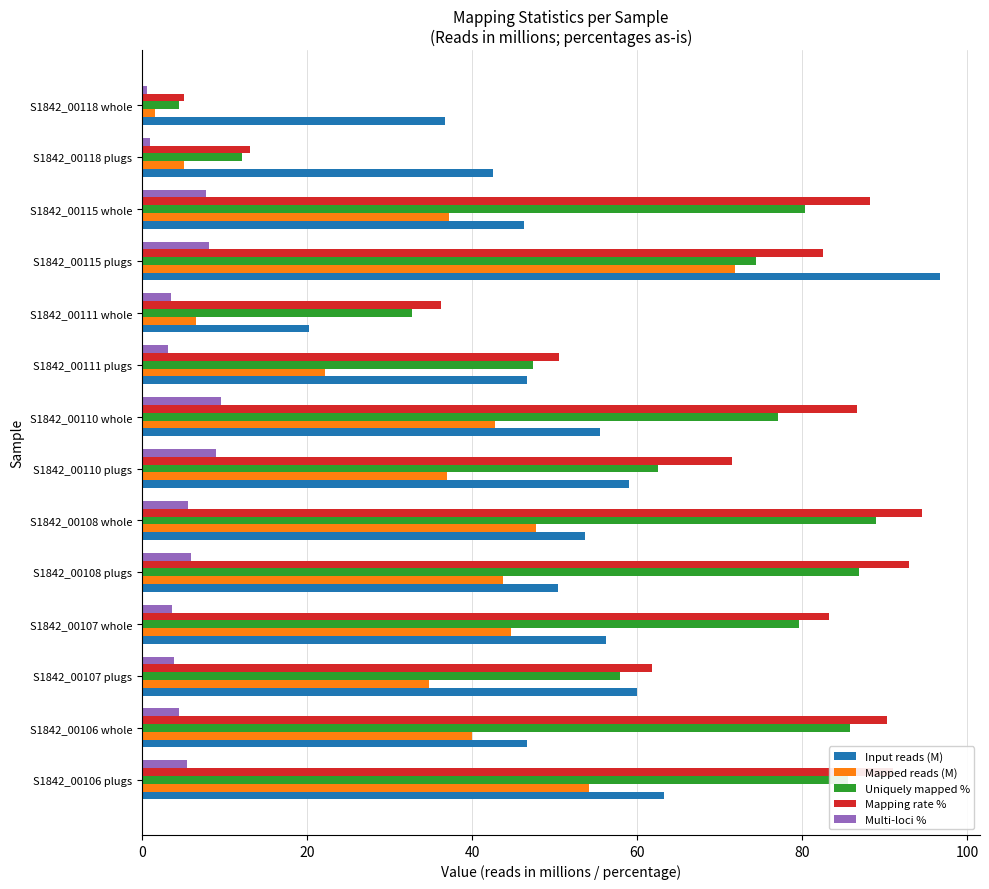

At which category is the sum across all series the highest?

S1842_00115 plugs